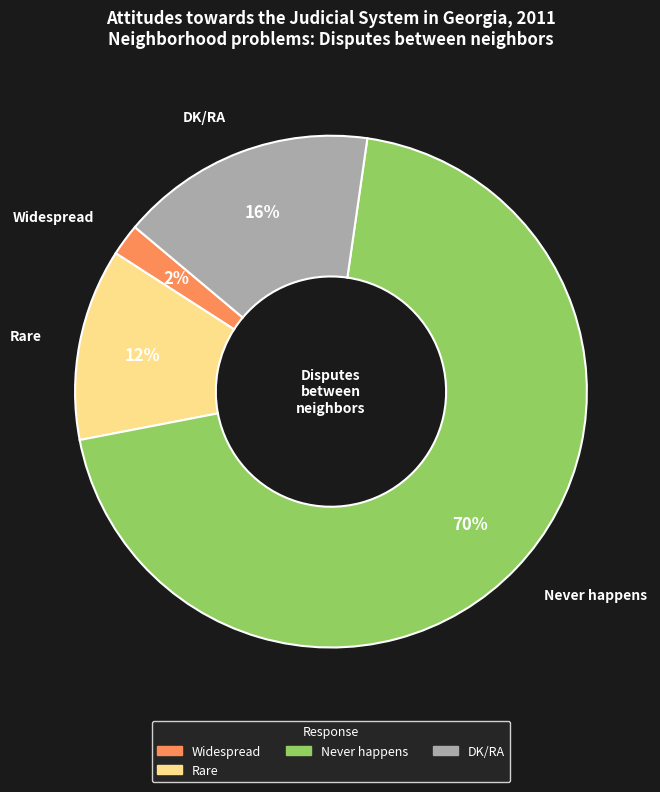

To the nearest percent, what is the average slice percentage?

25%